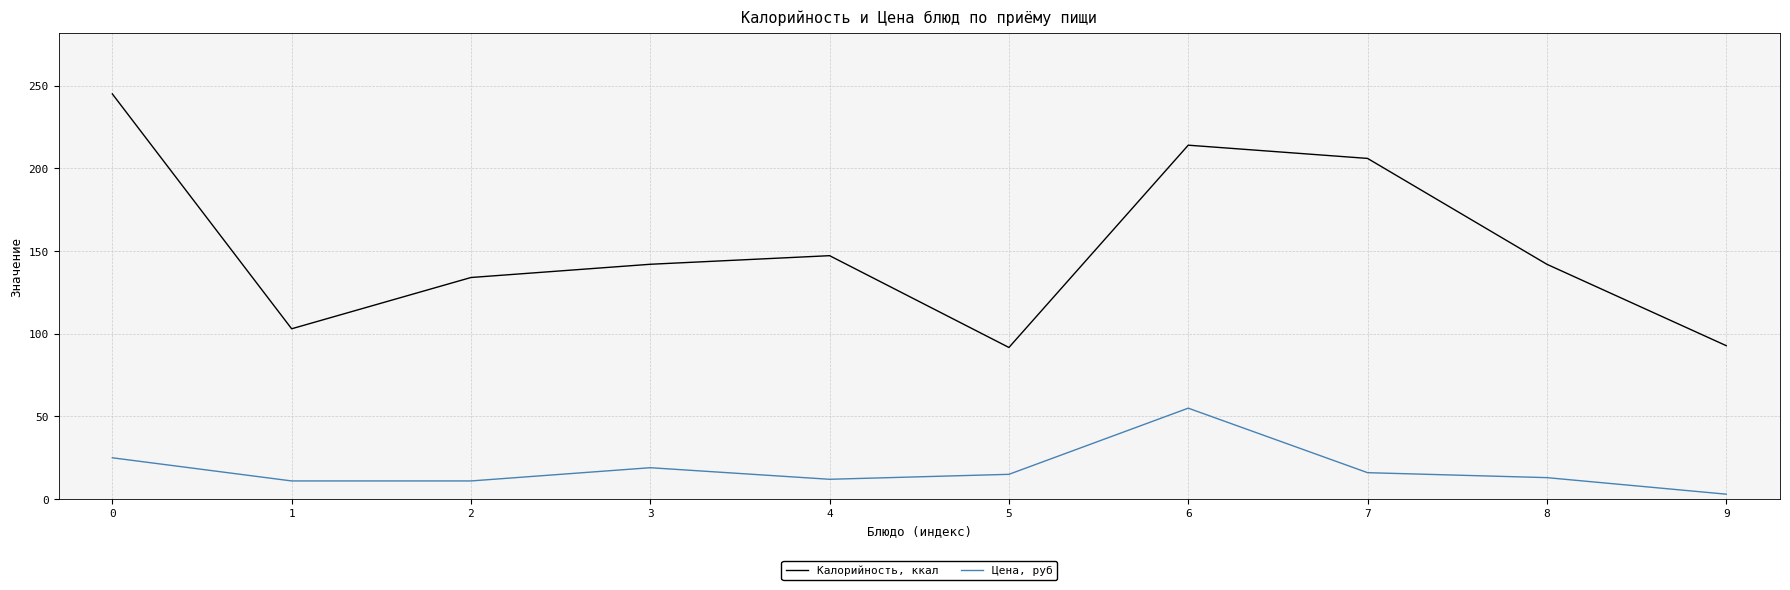

The Калорийность, ккал series shows 55.0 at 9. True or false?

False